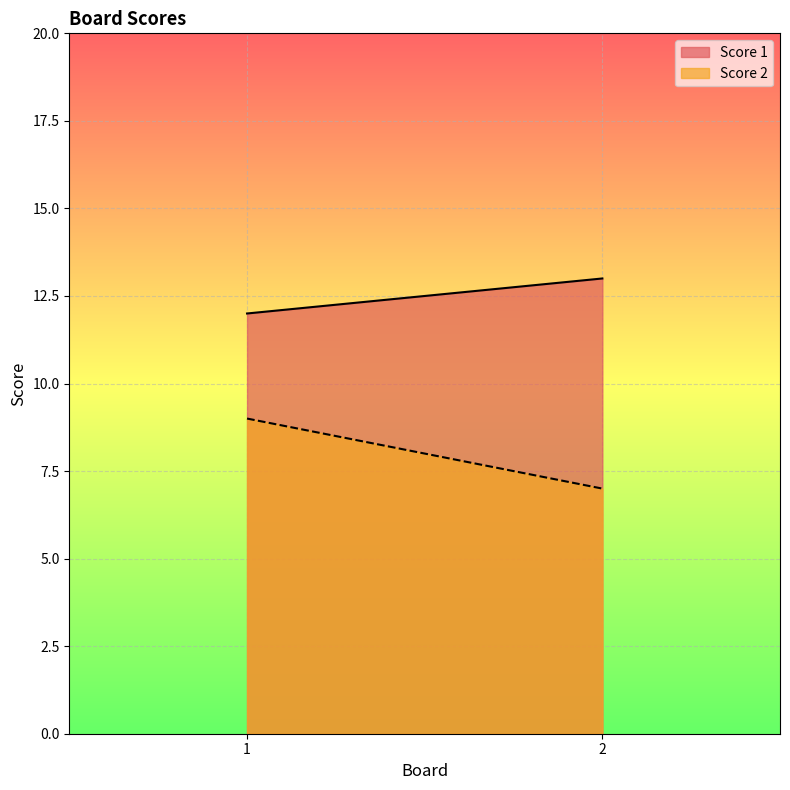

What is the highest value of the Score 1 series?

13